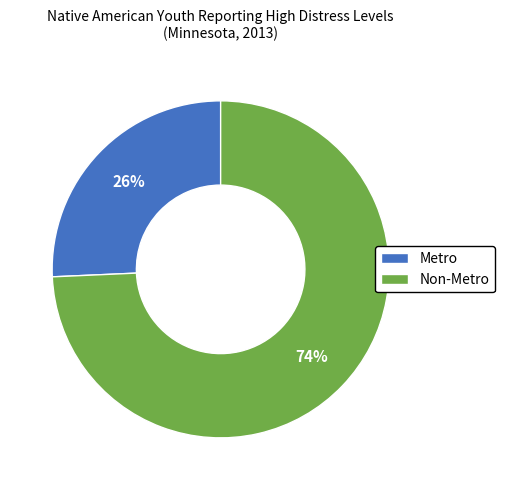

To the nearest percent, what is the combined percentage of Metro and Non-Metro?

100%